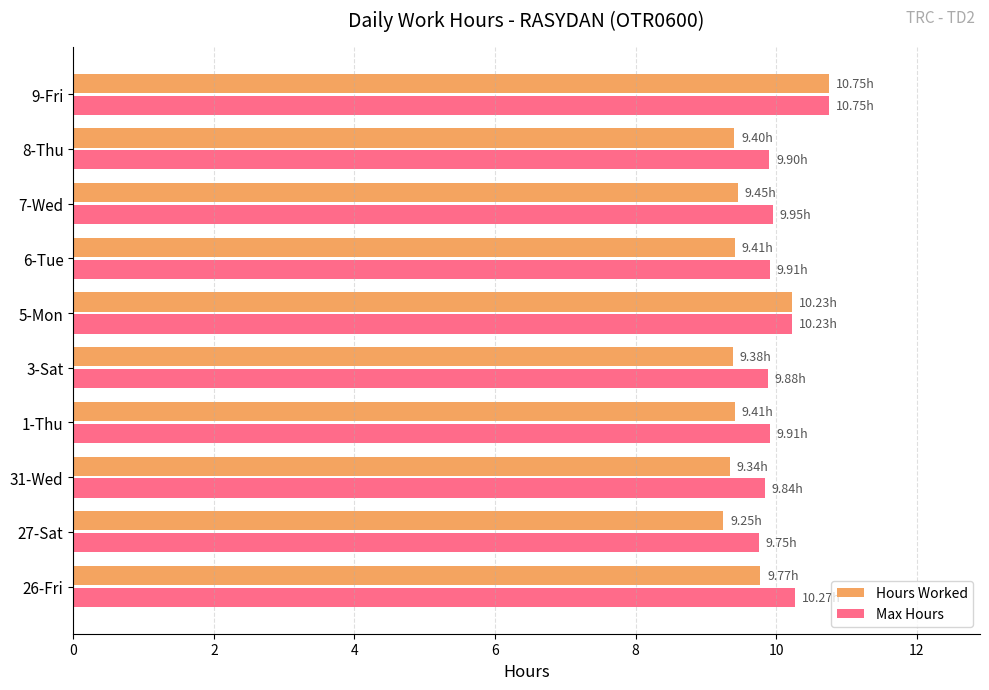

What is the total value across all series at 1-Thu?

19.3